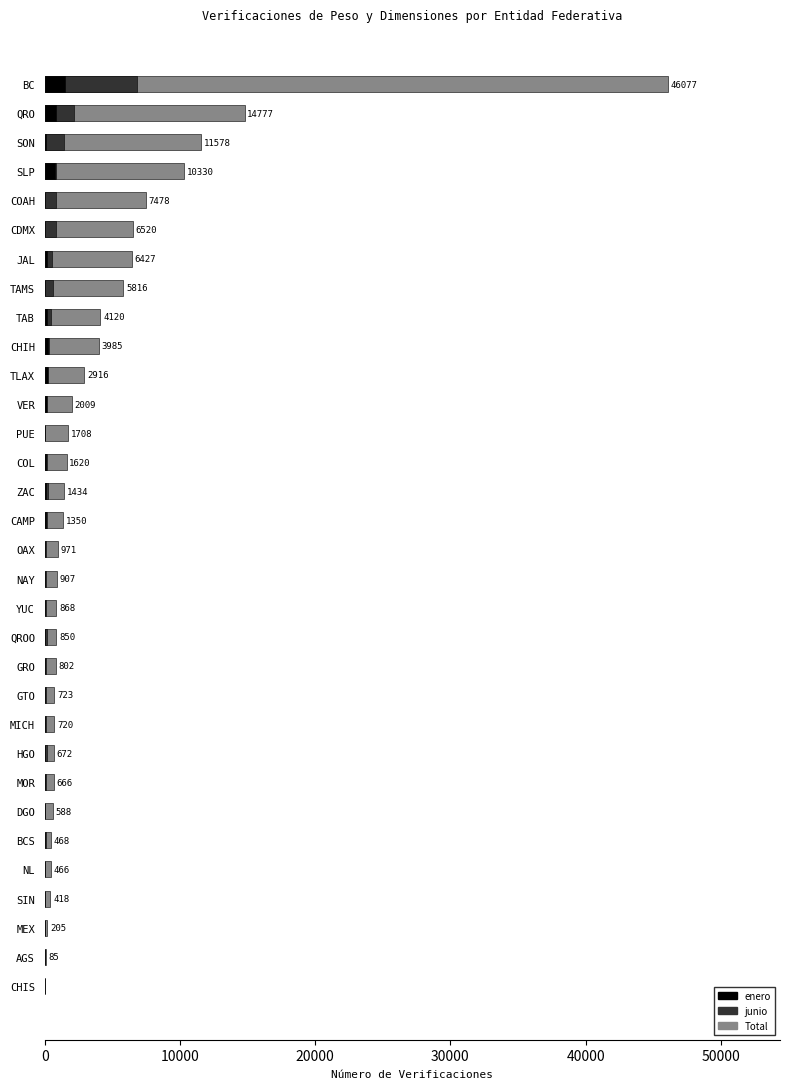

What is the difference between the maximum and minimum values in the Total series?

46077